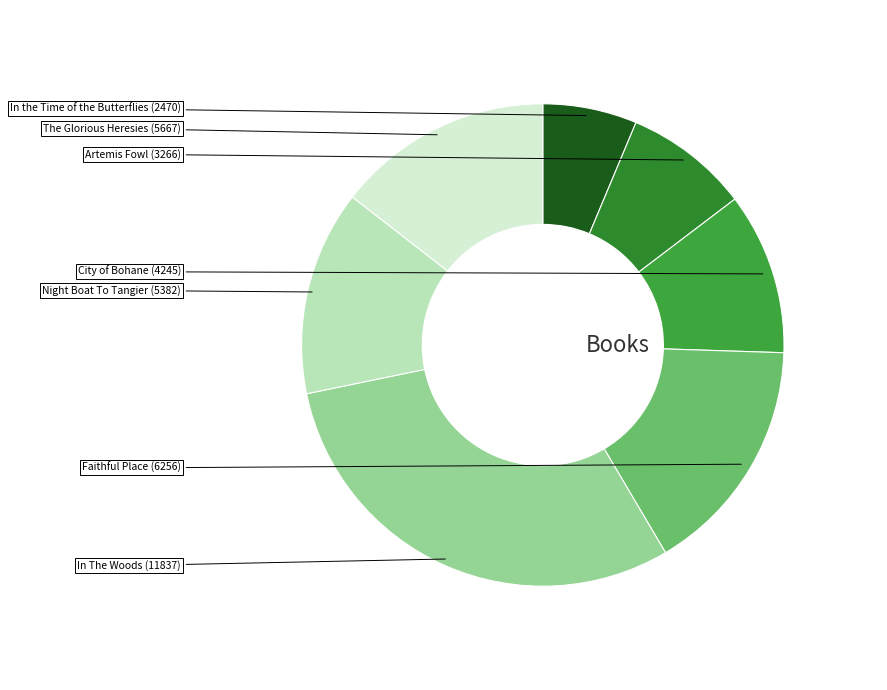

To the nearest percent, what is the average slice percentage?

14%